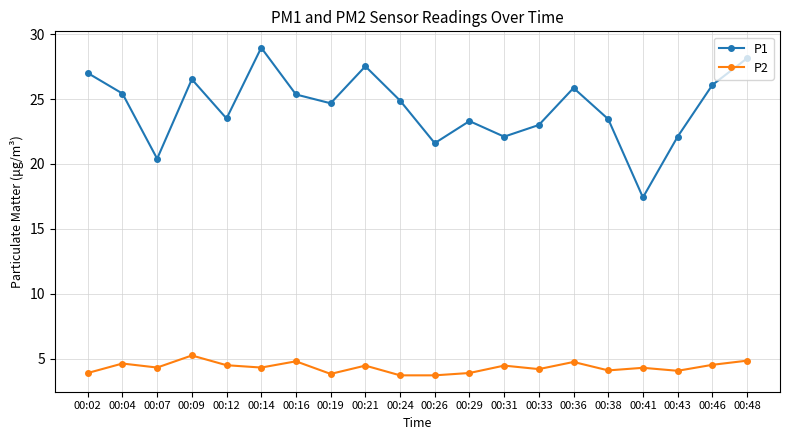

What is the sum of all P2 values?

86.6